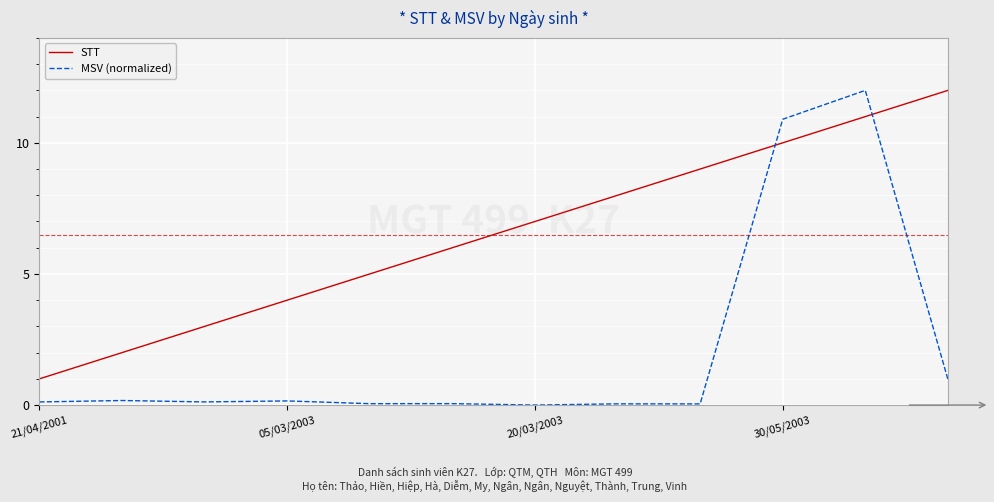

Which series has the widest spread of values?

MSV (normalized)